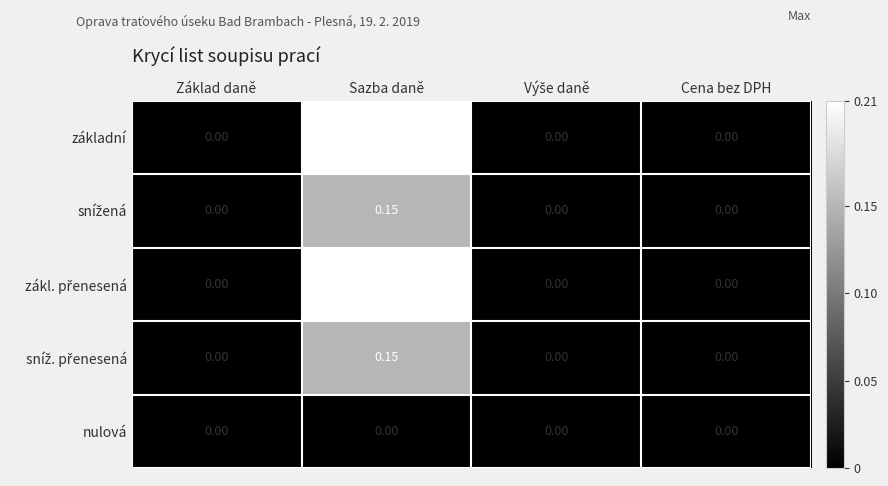

At which category is the sum across all series the highest?

Sazba daně